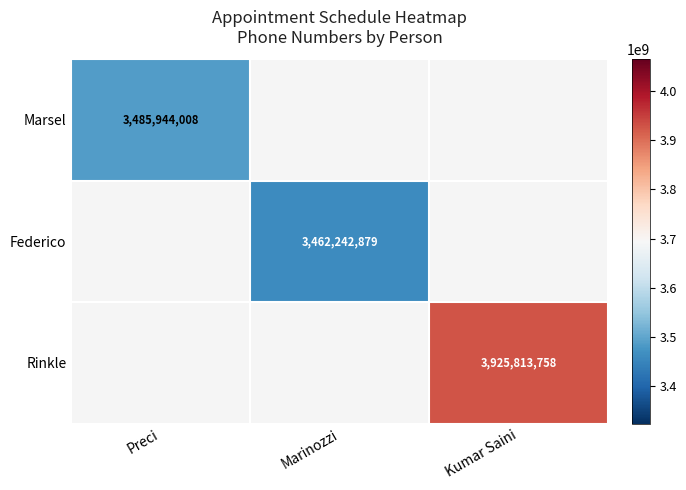

The Federico series shows 4711046302 at Marinozzi. True or false?

False